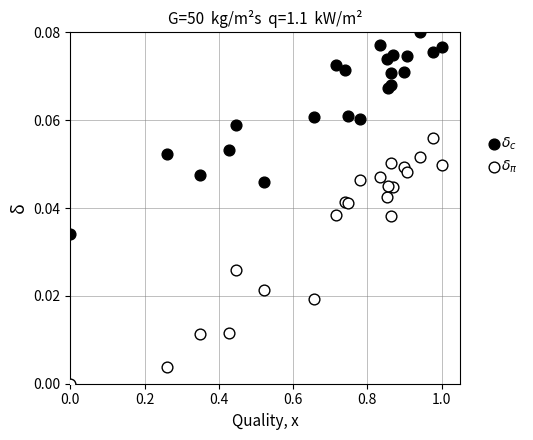

What is the X range (max minus min) for the scatter plot?

1.0